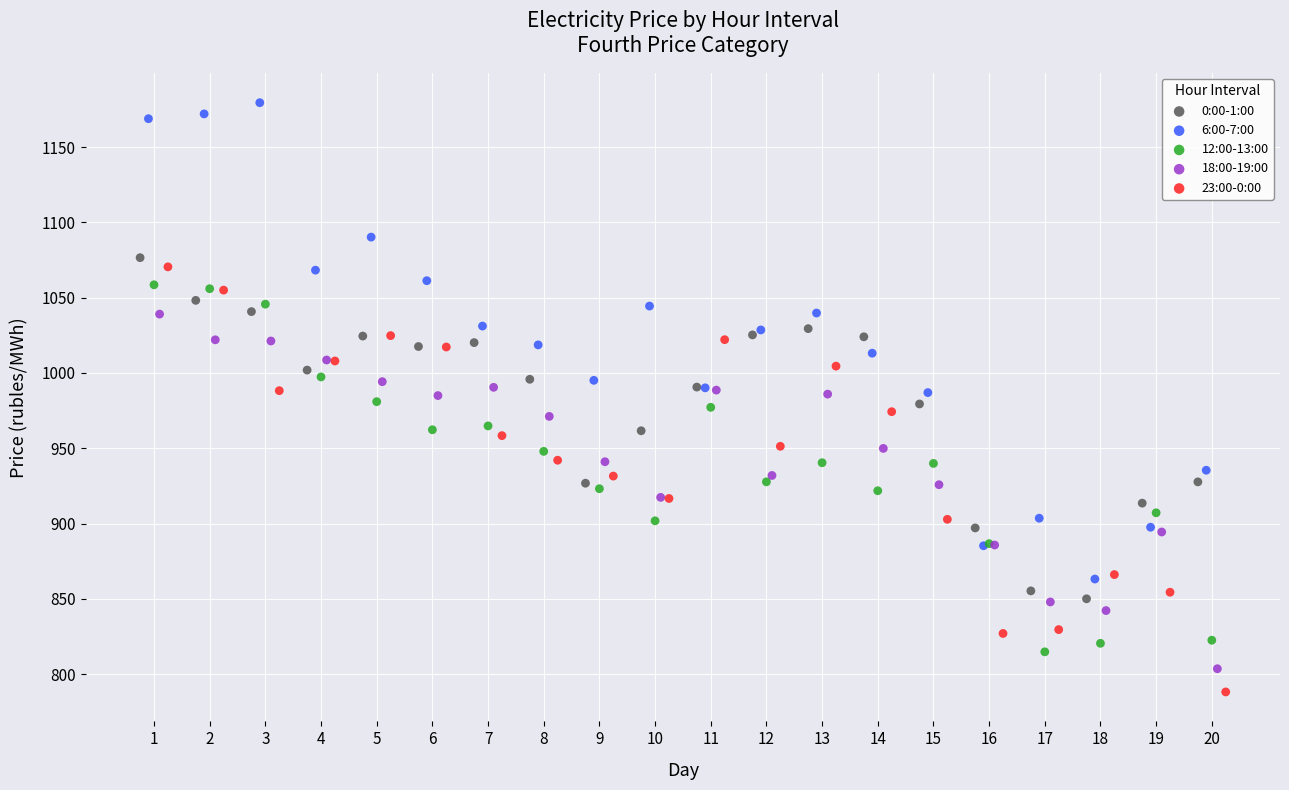

Which series has the largest Y range (max minus min)?

6:00-7:00